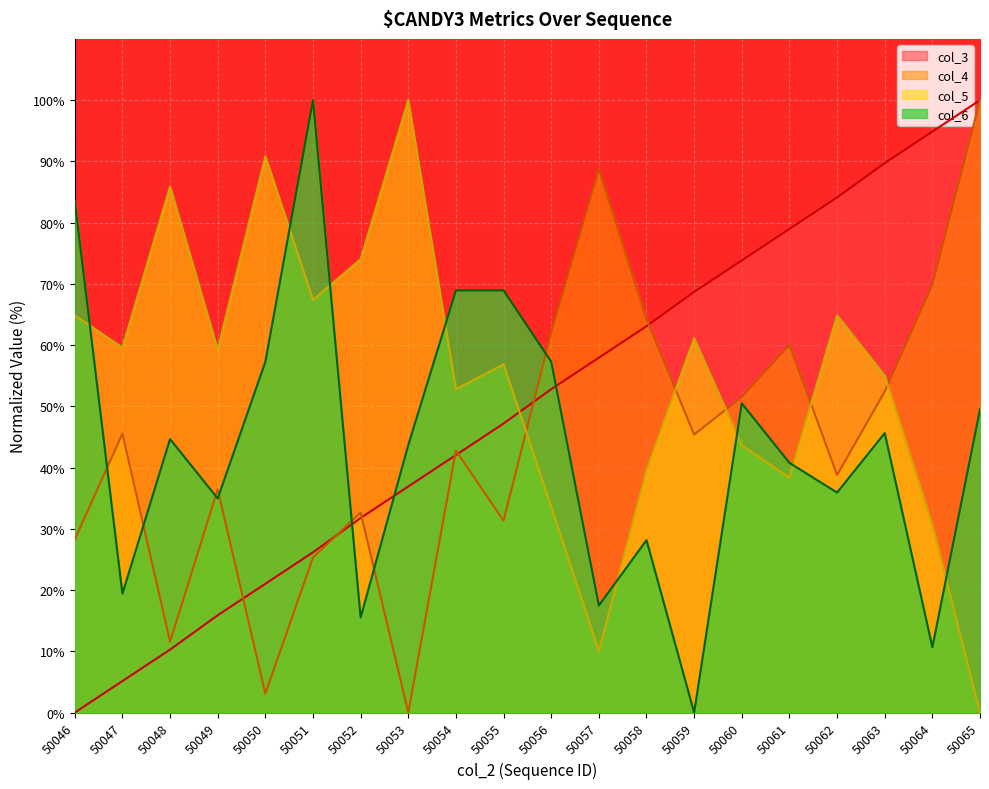

Reading left to right, list all the values displayed in this chart.

col_3: 0.0	5.1	10.3	15.9	21.0	26.2	31.8	36.9	42.1	47.2	52.8	57.9	63.1	68.7	73.8	79.0	84.1	89.7	94.9	100.0
col_4: 28.3	45.5	11.6	36.5	3.1	25.3	32.7	0.0	42.8	31.3	62.1	88.7	64.3	45.4	51.5	60.0	38.8	52.4	69.8	100.0
col_5: 64.9	59.6	85.9	59.3	90.8	67.4	74.0	100.0	52.8	56.9	33.6	10.0	39.6	61.1	43.6	38.4	64.9	55.0	30.6	0.0
col_6: 83.5	19.4	44.7	35.0	57.3	100.0	15.5	43.7	68.9	68.9	57.3	17.5	28.2	0.0	50.5	40.8	35.9	45.6	10.7	49.5